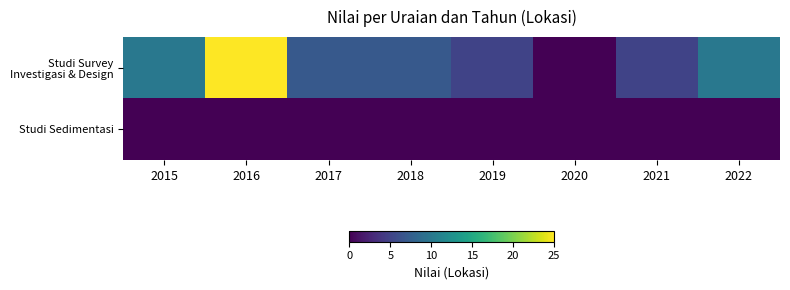

Which has a higher value, 2019 or 2021?

2019